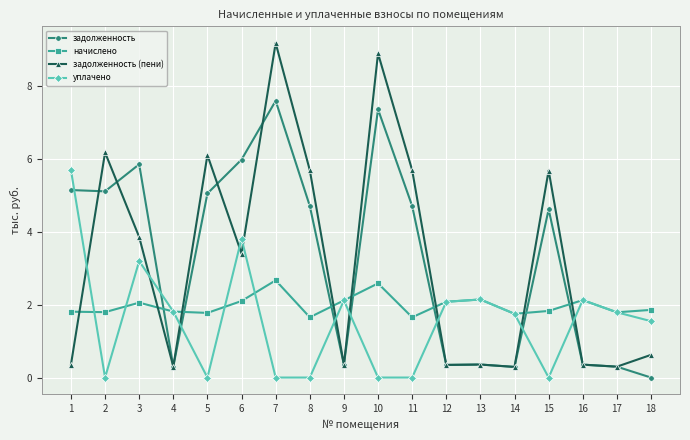

At 10, list the series in order from largest to smallest.

задолженность (пени), задолженность, начислено, уплачено